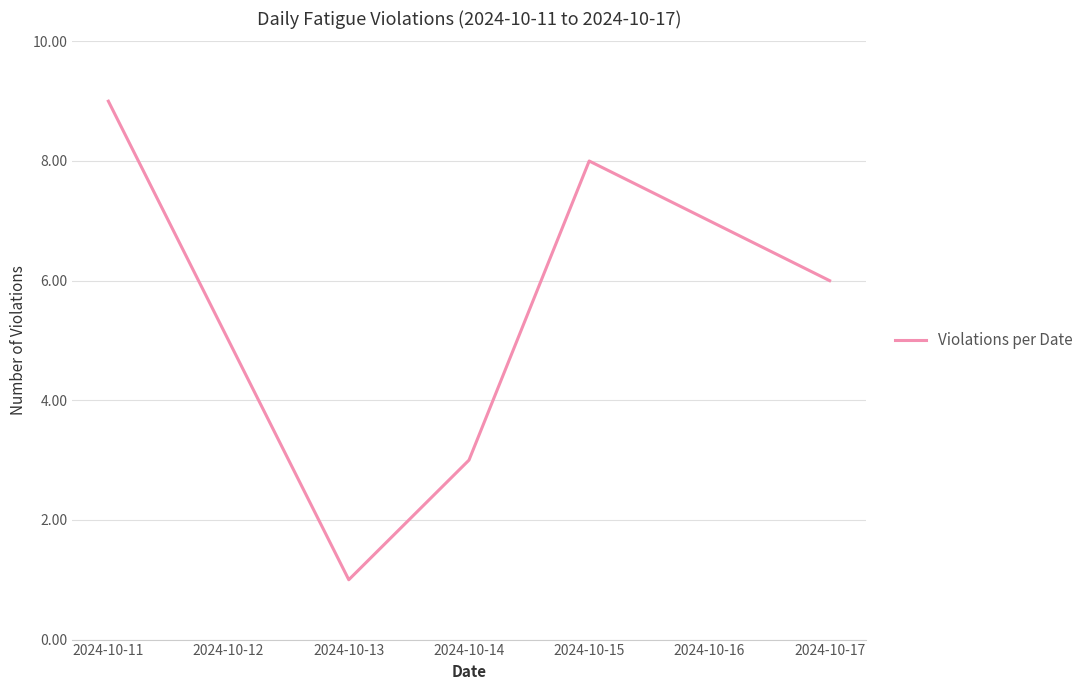

At which label does the data first exceed 6?

2024-10-11